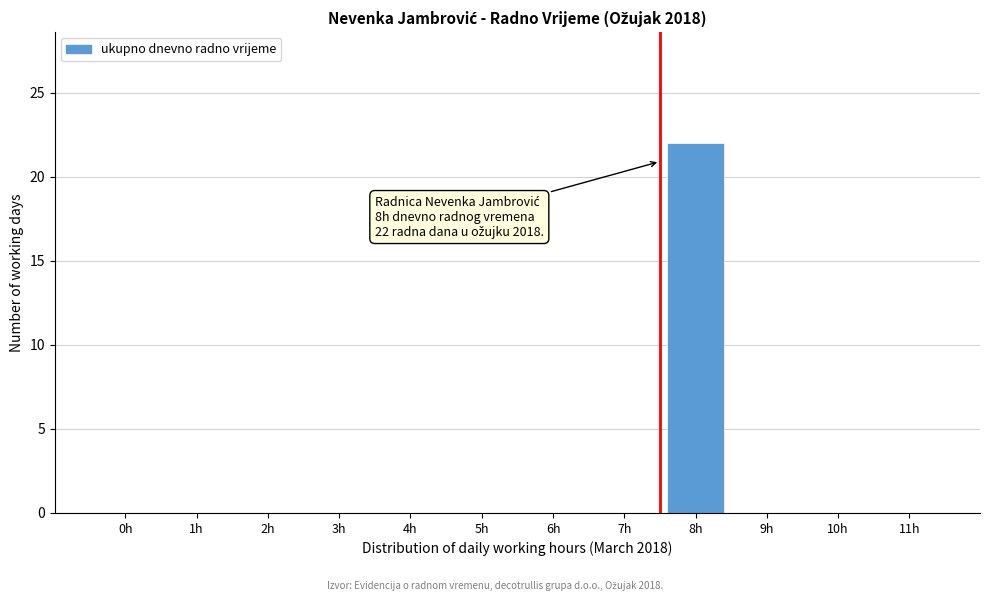

Reading left to right, list all the values displayed in this chart.

0h=0	1h=0	2h=0	3h=0	4h=0	5h=0	6h=0	7h=0	8h=22	9h=0	10h=0	11h=0